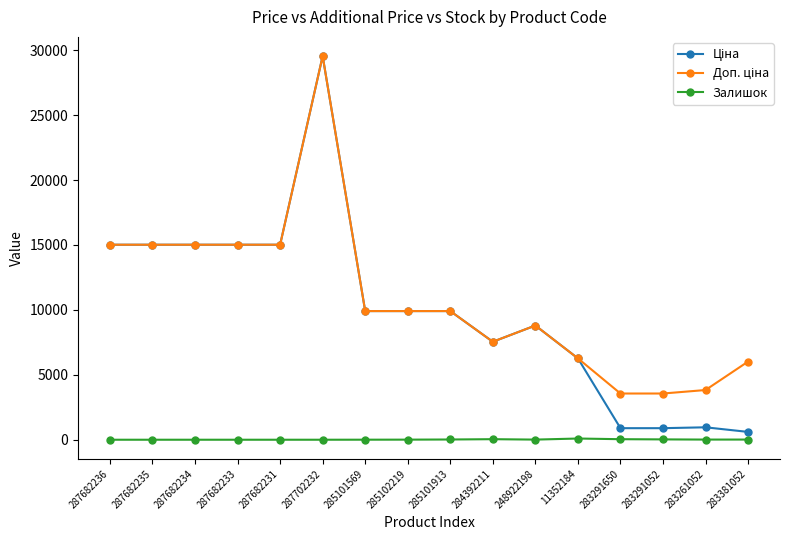

What is the spread (max minus min) of values at 287702232?

29548.9